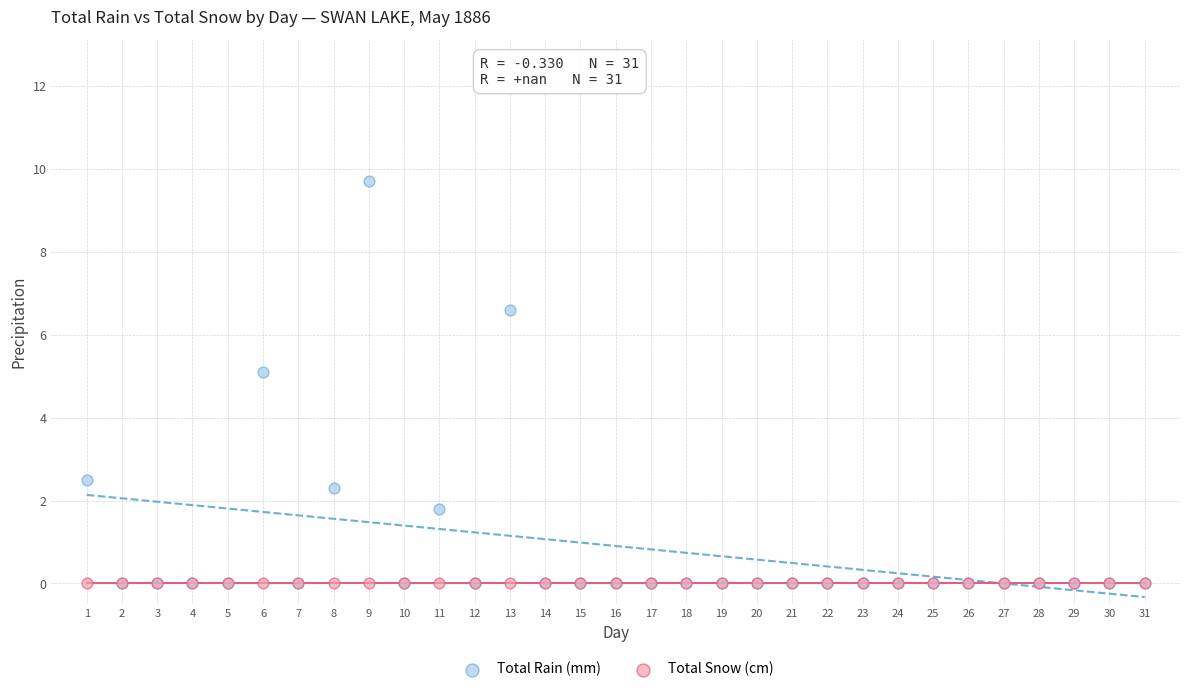

Which series contains the highest Y value?

Total Rain (mm)